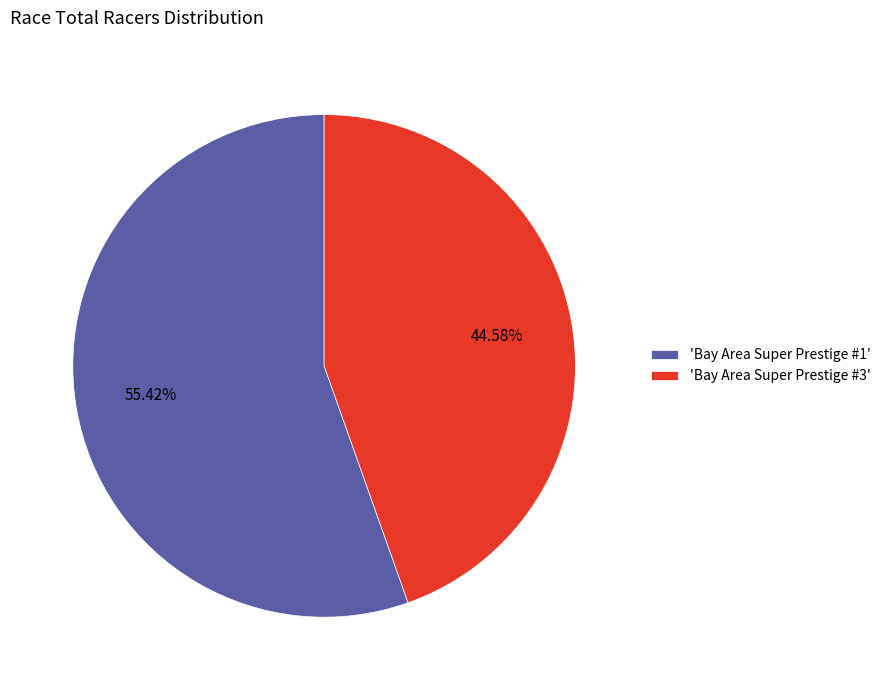

Which category accounts for the majority?

'Bay Area Super Prestige #1'